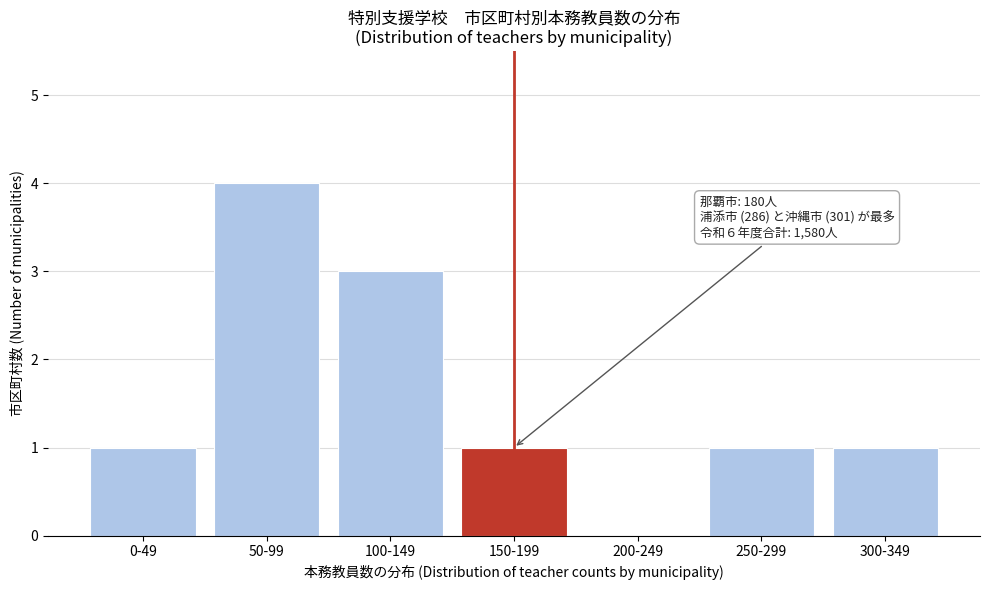

Reading left to right, transcribe all the data shown in this chart.

0-49=1	50-99=4	100-149=3	150-199=1	200-249=0	250-299=1	300-349=1